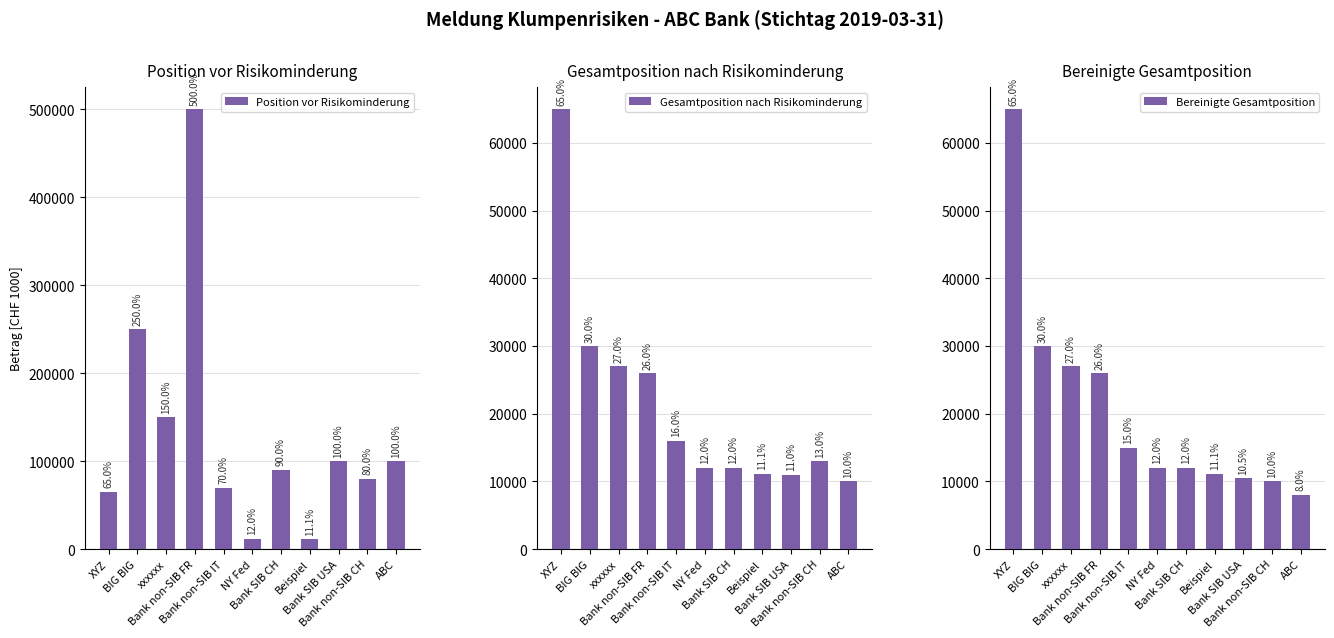

Rank the categories by Bereinigte Gesamtposition value from highest to lowest.

XYZ, BIG BIG, xxxxxx, Bank non-SIB FR, Bank non-SIB IT, NY Fed, Bank SIB CH, Beispiel, Bank SIB USA, Bank non-SIB CH, ABC